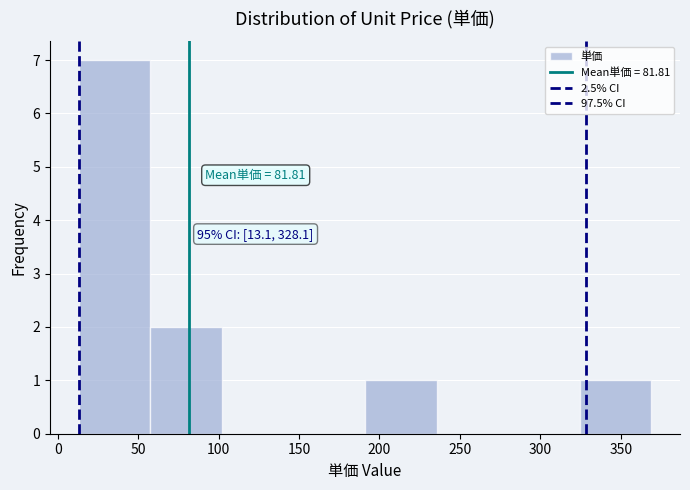

Which range on the x-axis has the tallest bar?

15 to 55